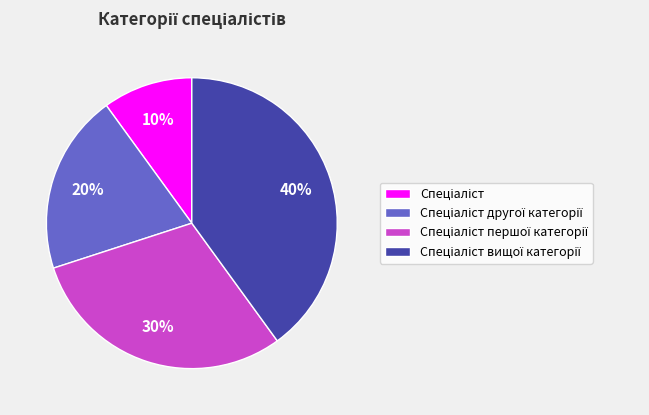

To the nearest percent, what is the difference between the largest and smallest slice percentages?

30%